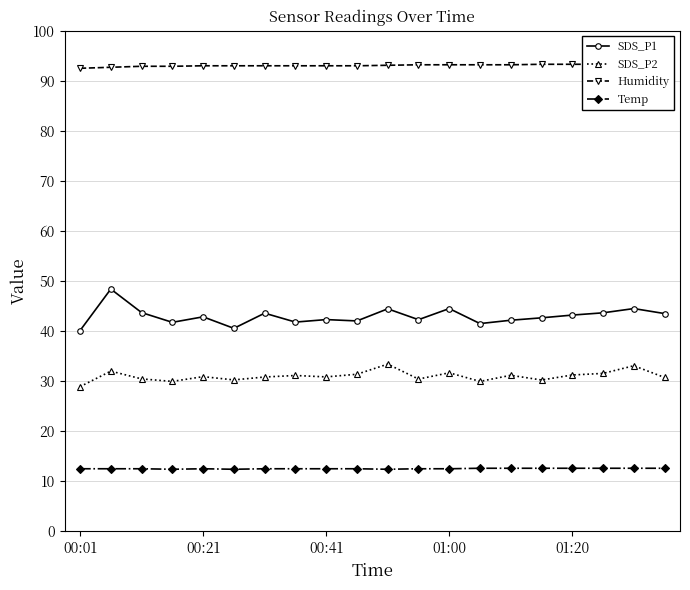

Does the chart display data point markers on the line(s)?

Yes